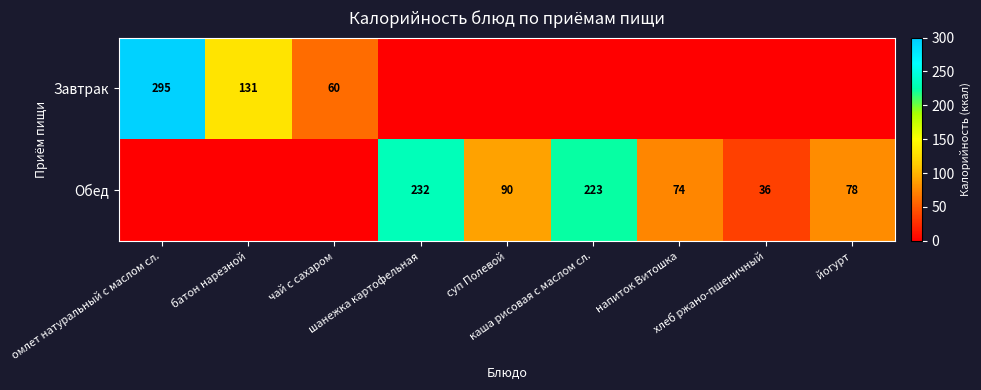

The Завтрак series shows 95 at напиток Витошка. True or false?

False